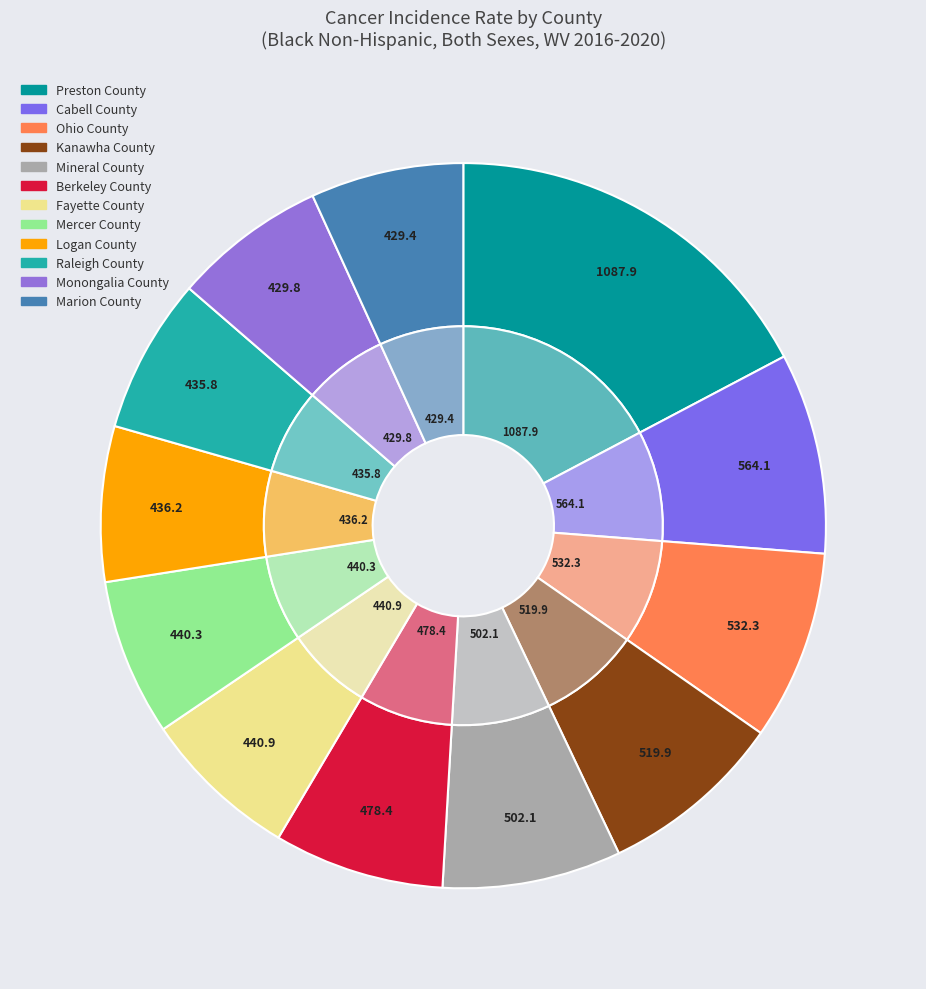

Rank the categories by value from highest to lowest.

Preston County, Cabell County, Ohio County, Kanawha County, Mineral County, Berkeley County, Fayette County, Mercer County, Logan County, Raleigh County, Monongalia County, Marion County